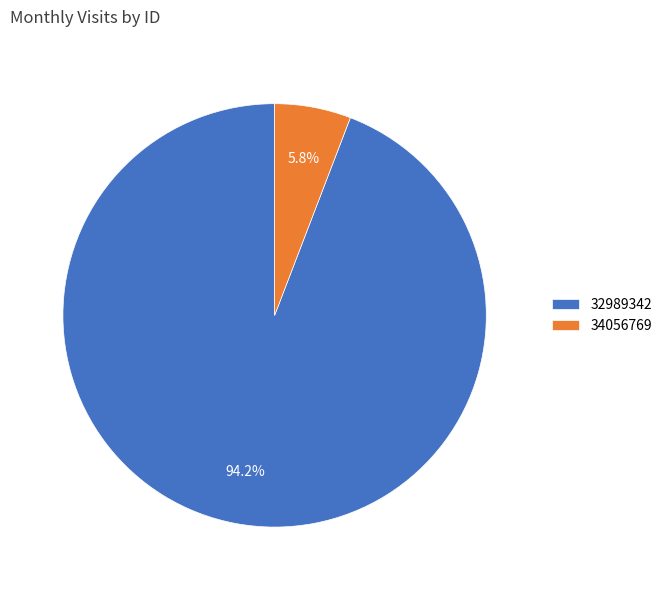

Which category has the smallest portion of the pie?

34056769